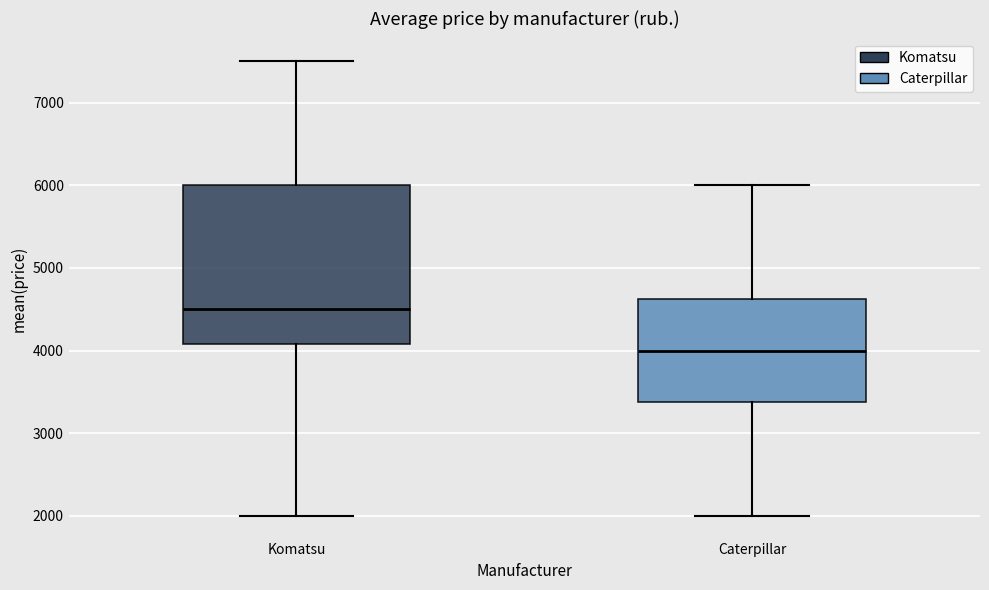

Which box is the tallest, from its lower edge to its upper edge?

Komatsu